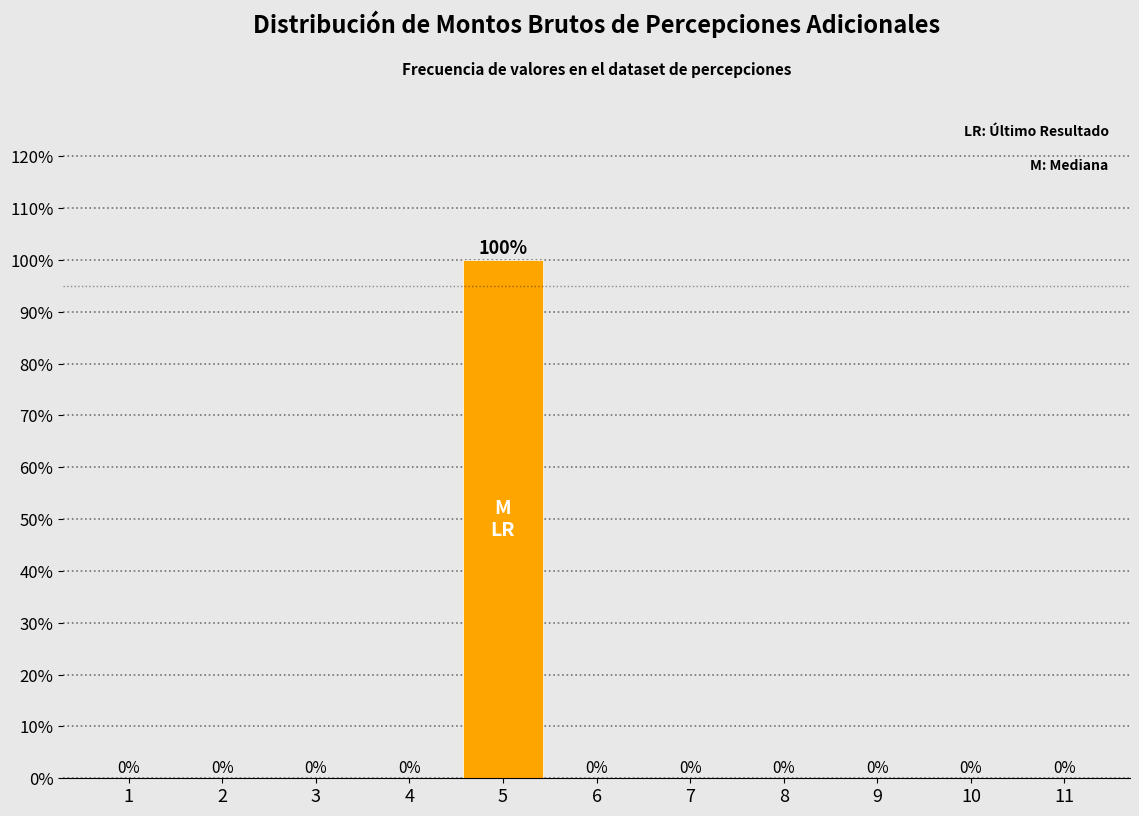

Reading right to left, transcribe all the data shown in this chart.

11=0	10=0	9=0	8=0	7=0	6=0	5=100	4=0	3=0	2=0	1=0